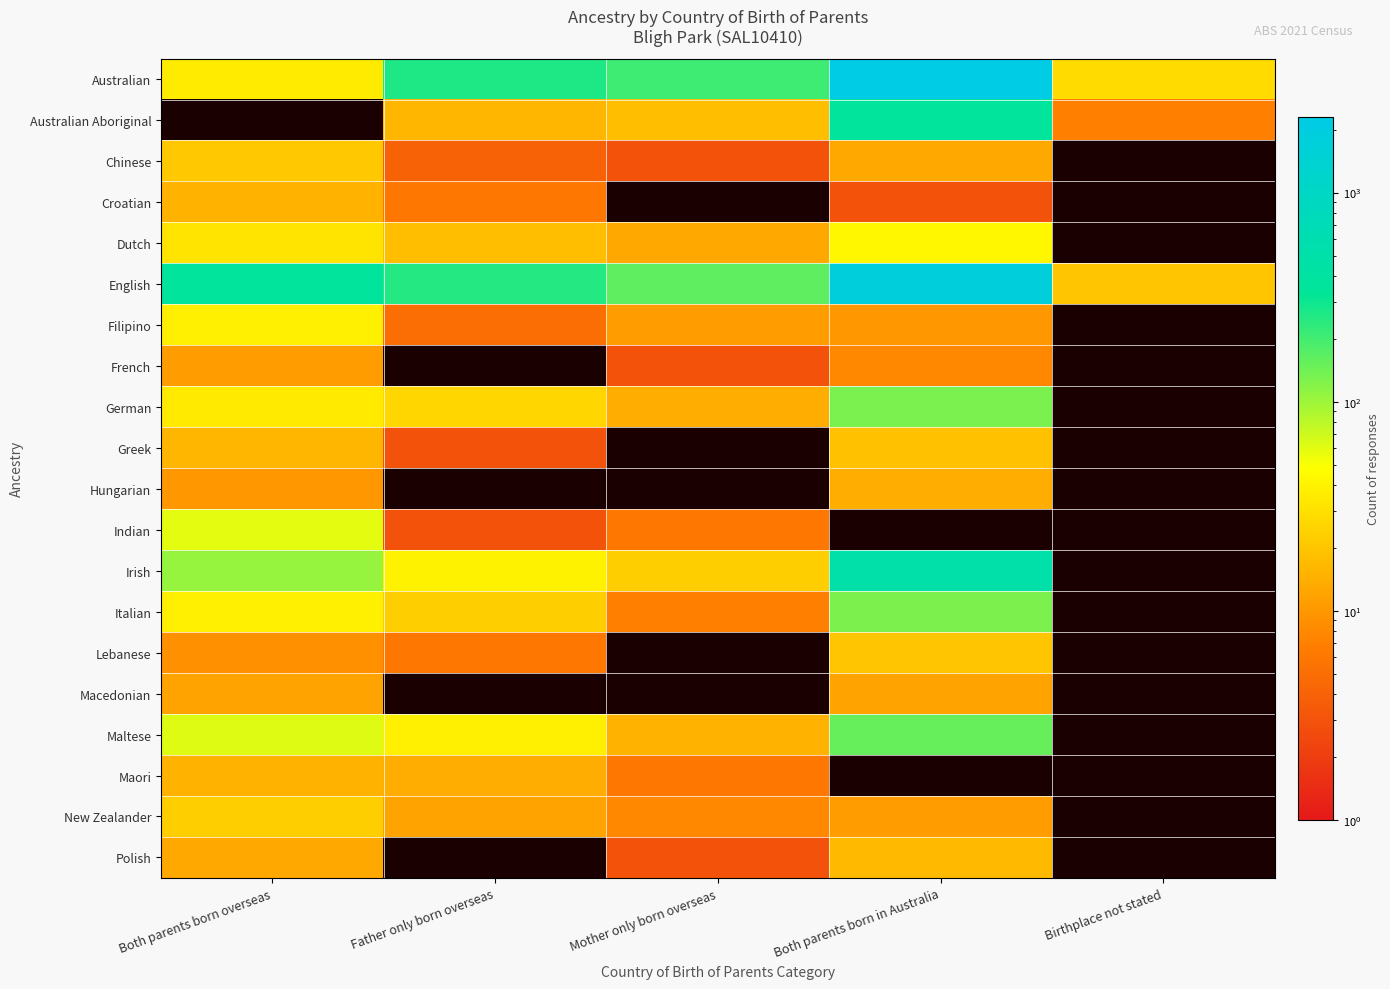

Between Both parents born overseas and Birthplace not stated, which series saw the biggest shift?

English